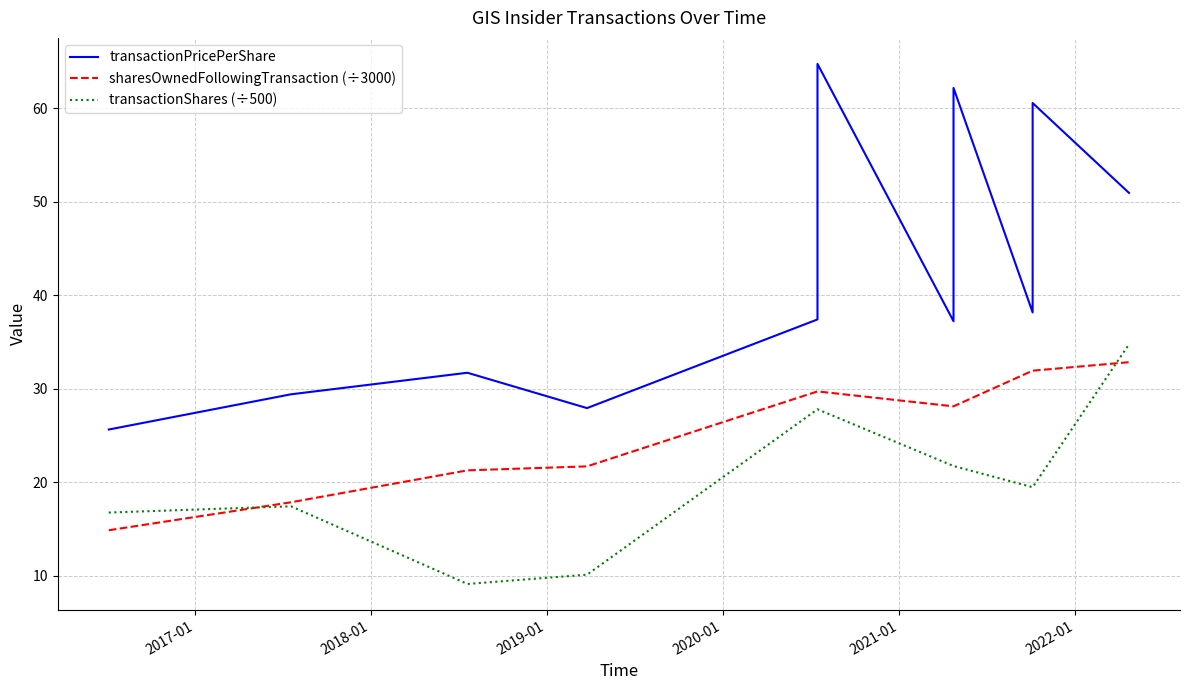

List the series in order of their overall mean, highest first.

transactionPricePerShare, sharesOwnedFollowingTransaction (÷3000), transactionShares (÷500)